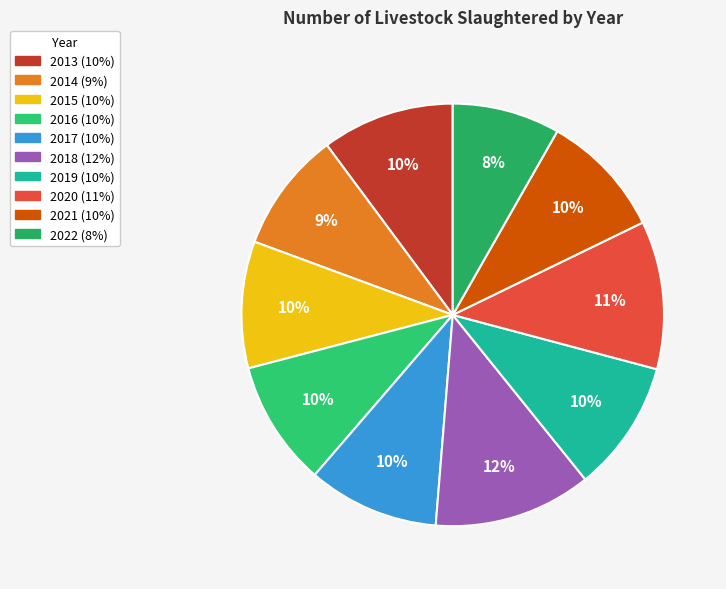

Is there any slice that represents more than half of the pie?

No